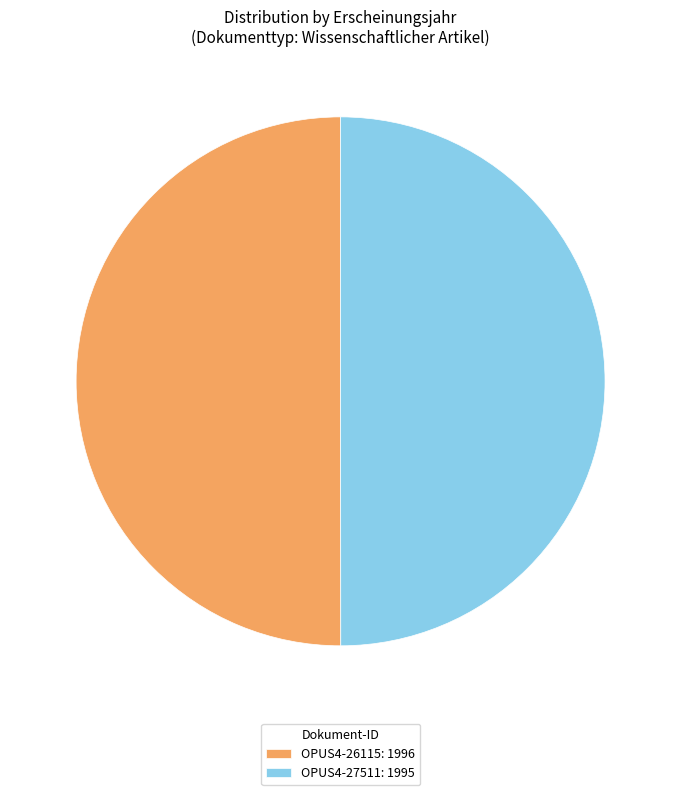

The OPUS4-27511: 1995 slice represents 64% of the pie. True or false?

False